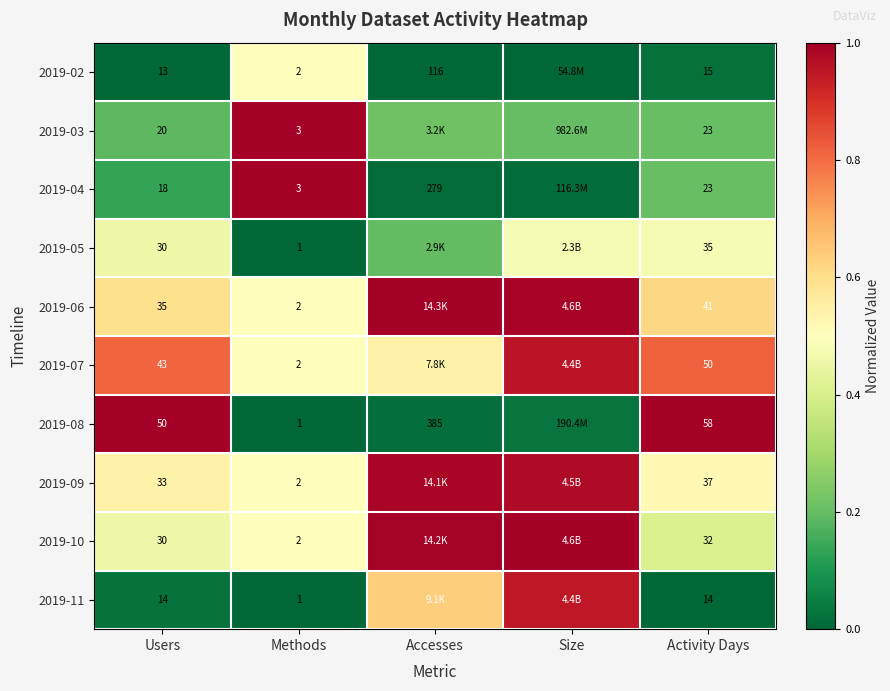

Is the value of 2019-03 at Users greater than the value of 2019-08 at Users?

No